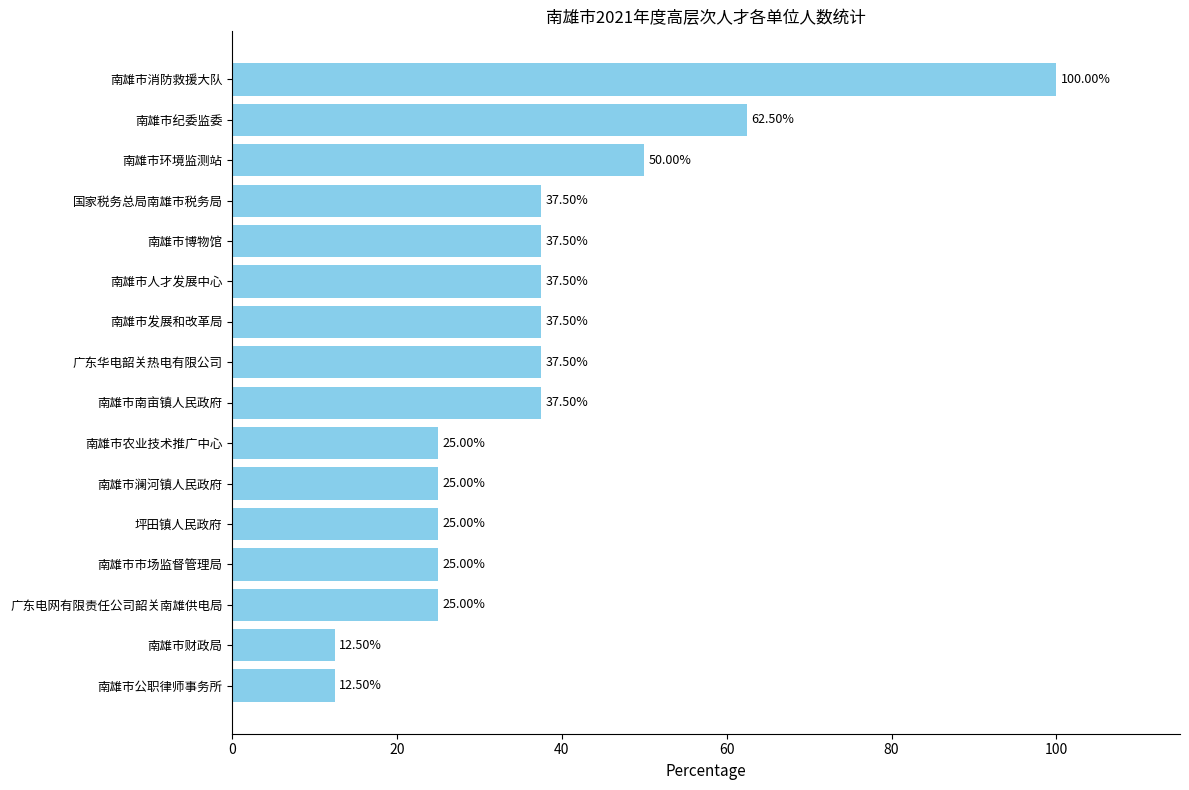

How many data points does each series have?

16